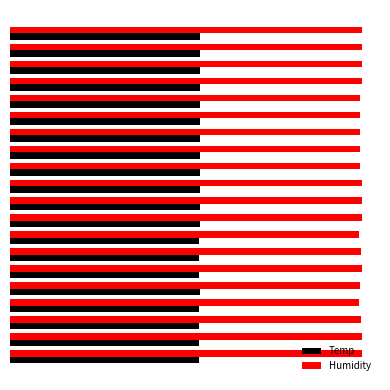

What is the difference between the maximum and minimum values in the Temp series?

0.2